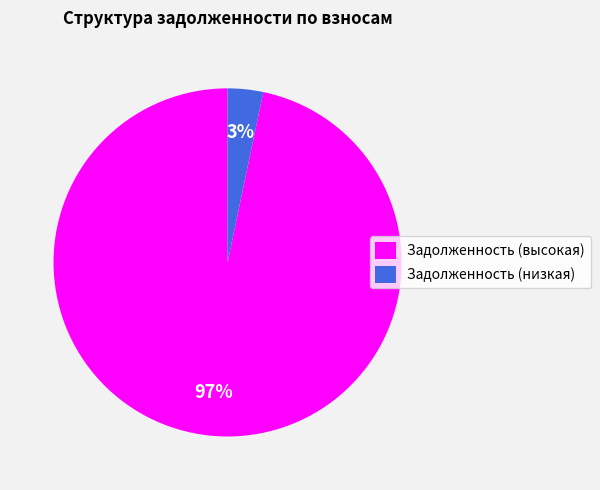

Is the sum of Задолженность (низкая) and Задолженность (высокая) greater than half?

Yes